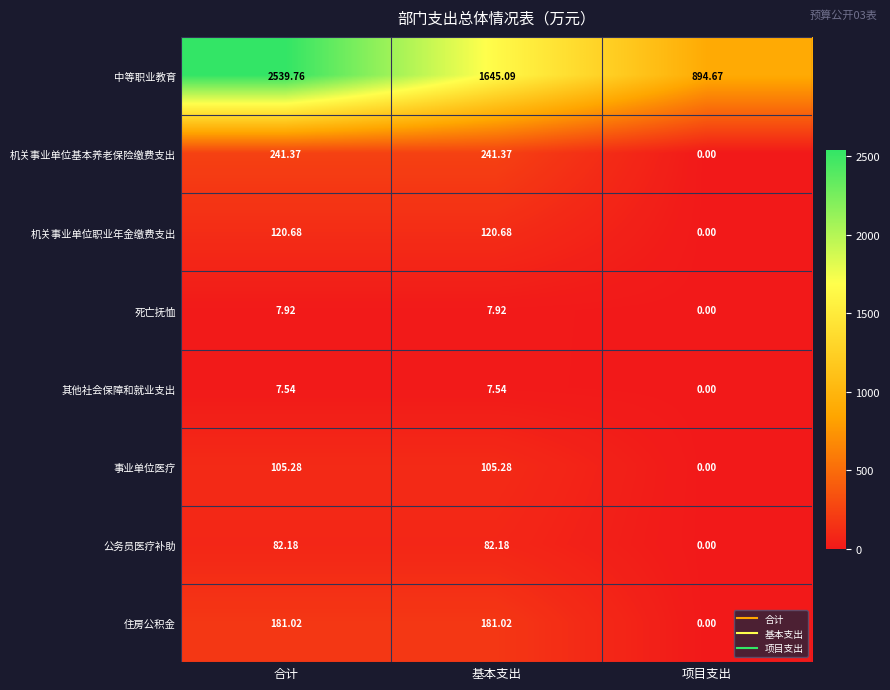

How many values in 事业单位医疗 are above zero?

2